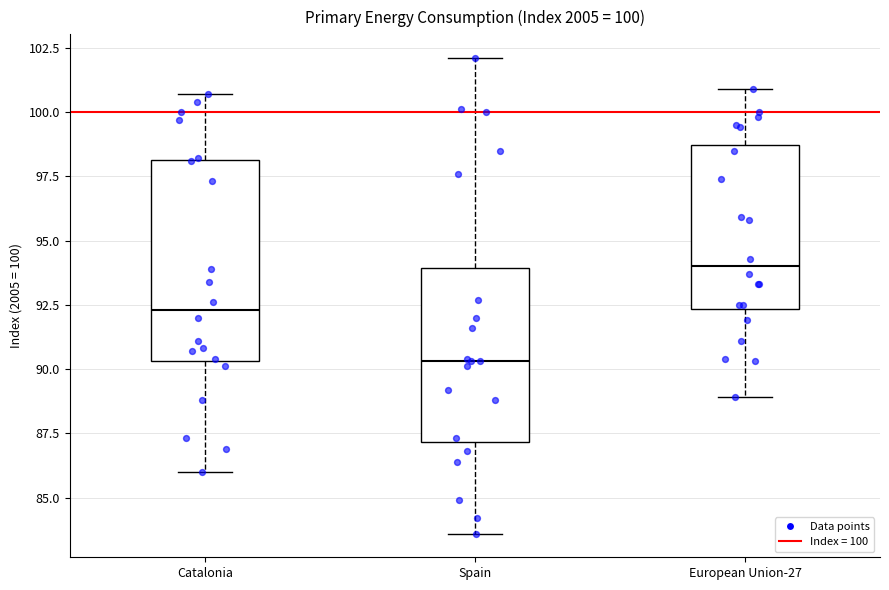

Which box has the lowest median line?

Spain